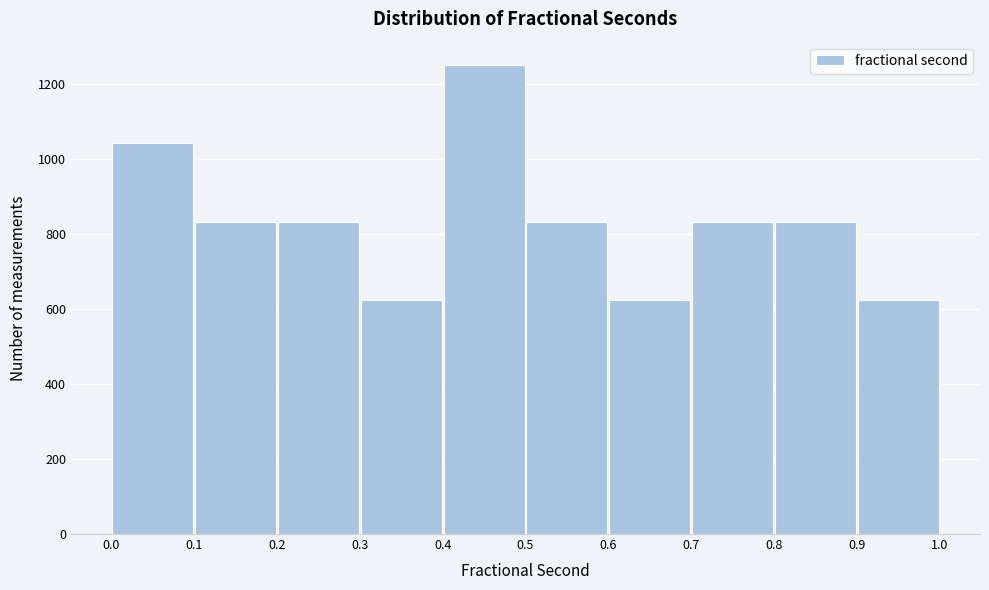

Reading left to right, list every bar in this chart as the range it spans on the x-axis followed by its height. The values are not printed on the chart, so give them approximately, as read against the axis.

0.0 to 0.1: 1040
0.1 to 0.2: 840
0.2 to 0.3: 840
0.3 to 0.4: 620
0.4 to 0.5: 1260
0.5 to 0.6: 840
0.6 to 0.7: 620
0.7 to 0.8: 840
0.8 to 0.9: 840
0.9 to 1.0: 620